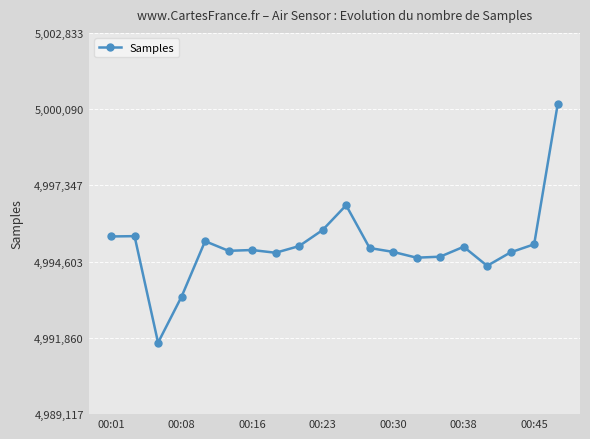

What is the smallest value displayed?

4991689